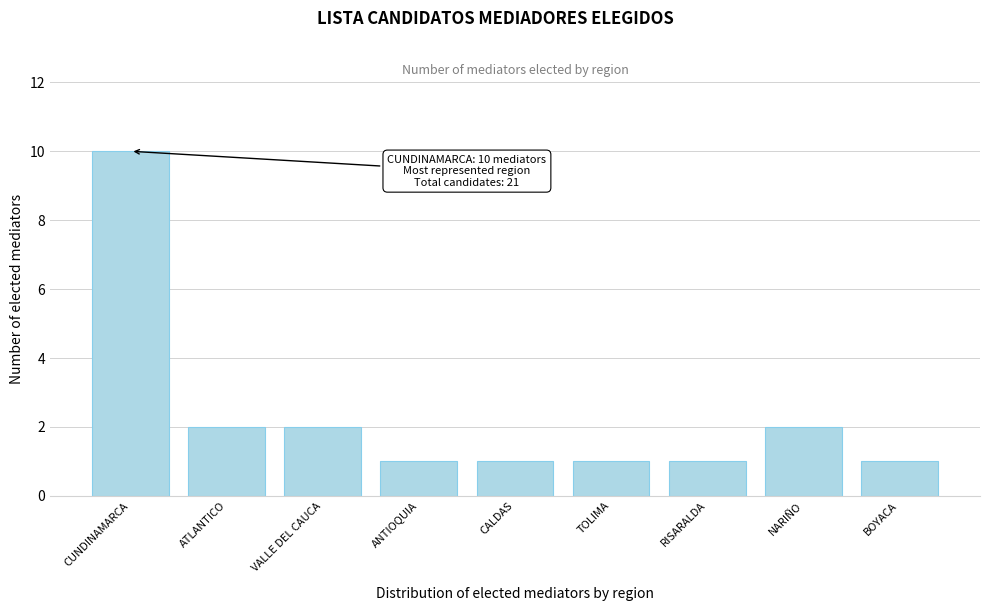

Reading right to left, what are all the values shown in this chart?

1	2	1	1	1	1	2	2	10